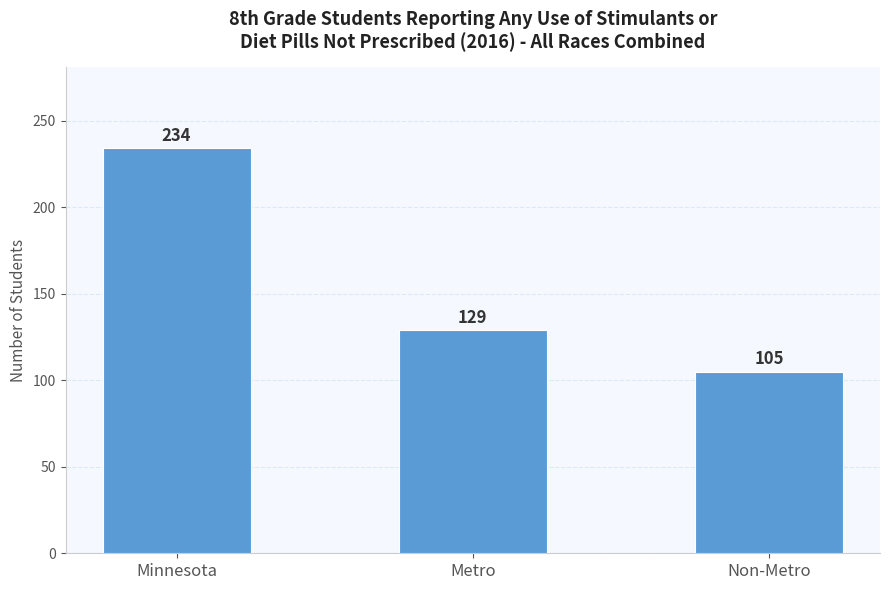

Reading left to right, transcribe all the data shown in this chart.

234	129	105